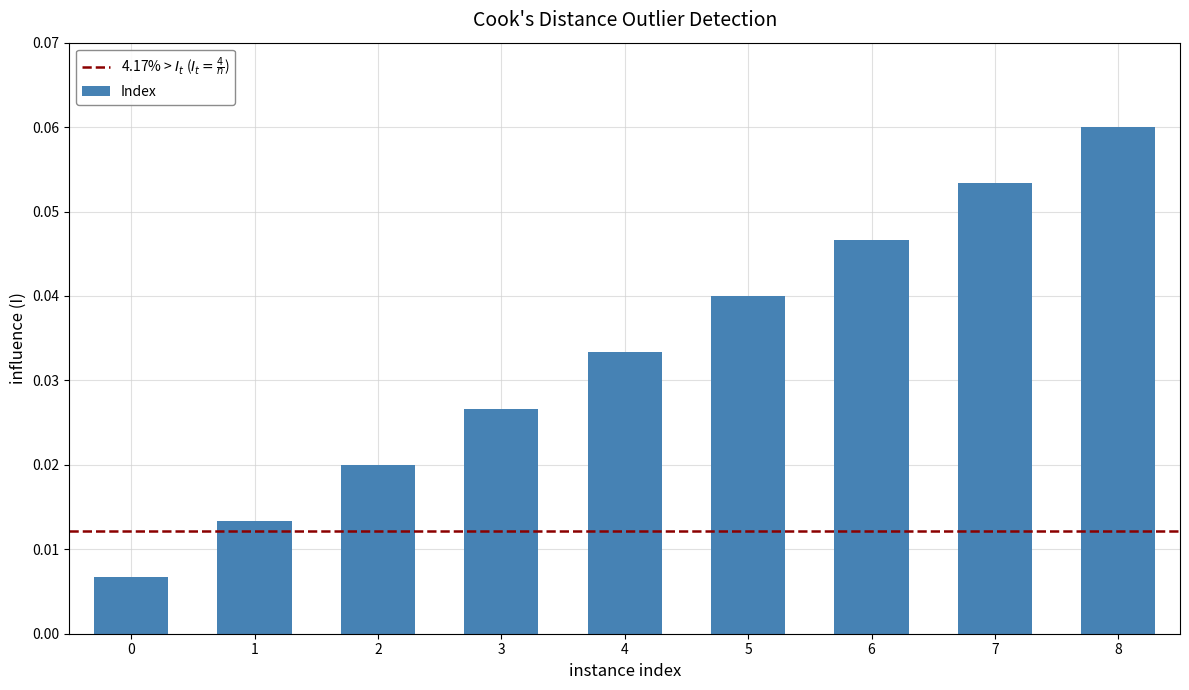

Which category has the highest value across all series?

8